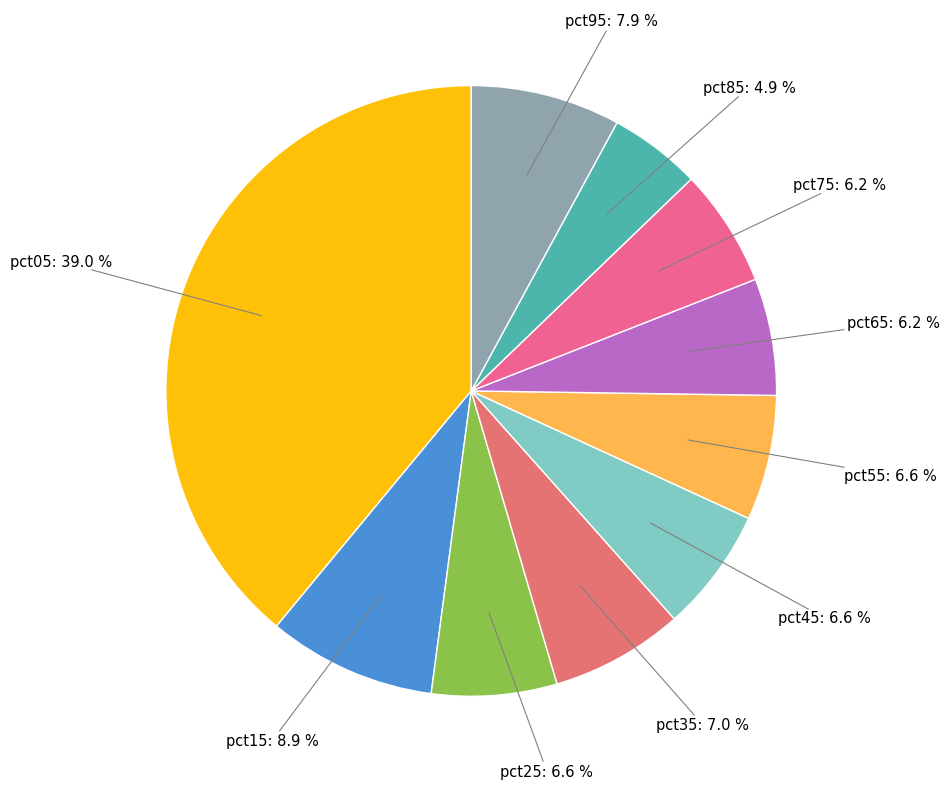

What percentage is NOT represented by pct65?

93.8%